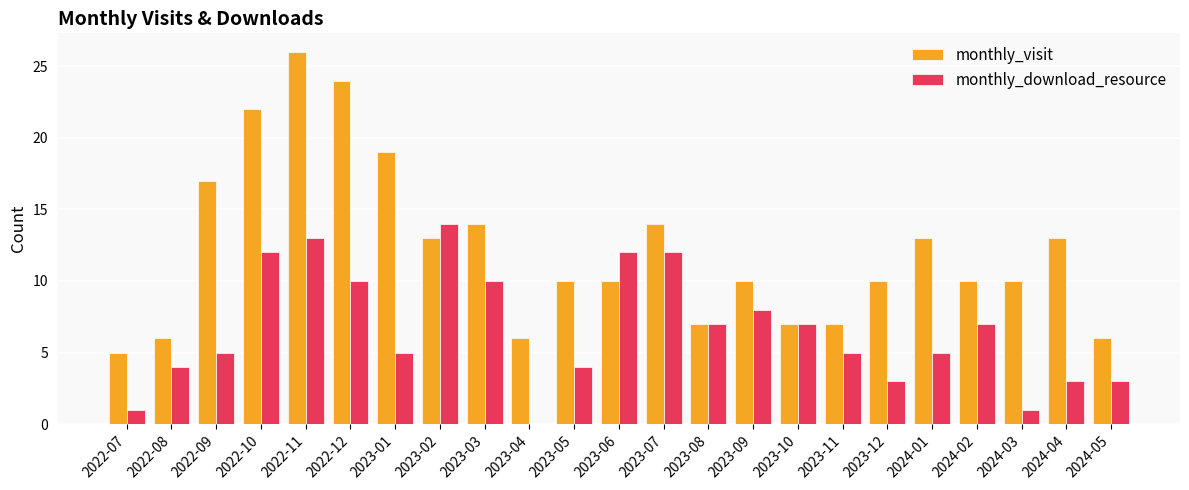

Reading left to right, list all the values displayed in this chart.

monthly_visit: 2022-07=5	2022-08=6	2022-09=17	2022-10=22	2022-11=26	2022-12=24	2023-01=19	2023-02=13	2023-03=14	2023-04=6	2023-05=10	2023-06=10	2023-07=14	2023-08=7	2023-09=10	2023-10=7	2023-11=7	2023-12=10	2024-01=13	2024-02=10	2024-03=10	2024-04=13	2024-05=6
monthly_download_resource: 2022-07=1	2022-08=4	2022-09=5	2022-10=12	2022-11=13	2022-12=10	2023-01=5	2023-02=14	2023-03=10	2023-04=0	2023-05=4	2023-06=12	2023-07=12	2023-08=7	2023-09=8	2023-10=7	2023-11=5	2023-12=3	2024-01=5	2024-02=7	2024-03=1	2024-04=3	2024-05=3